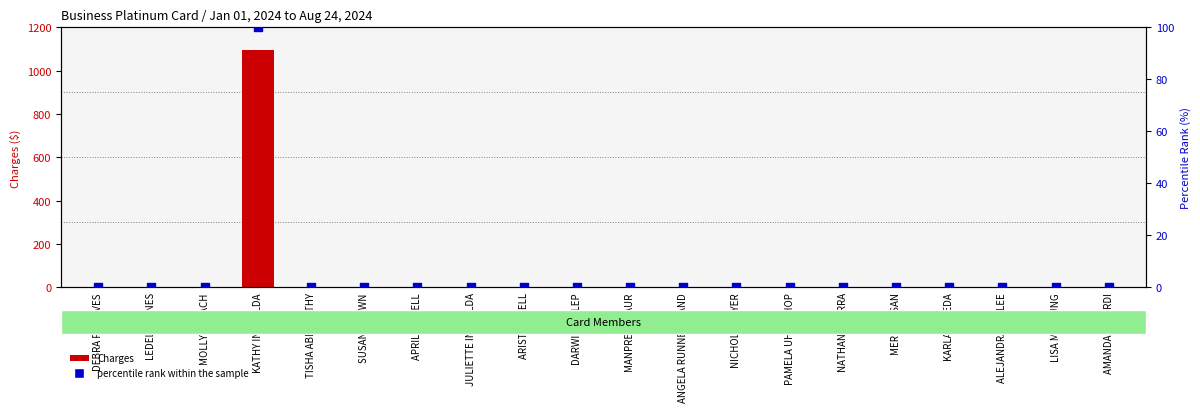

Which series contains the highest Y value?

Charges